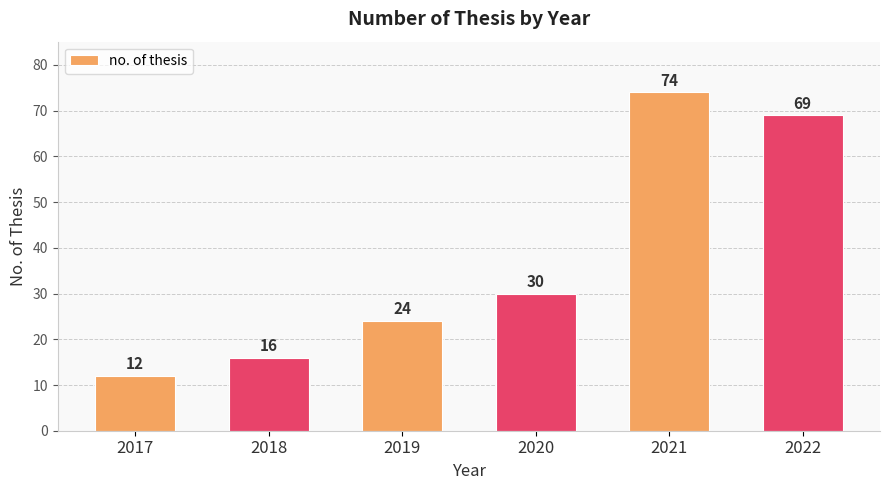

Rank the categories by value from lowest to highest.

2017, 2018, 2019, 2020, 2022, 2021